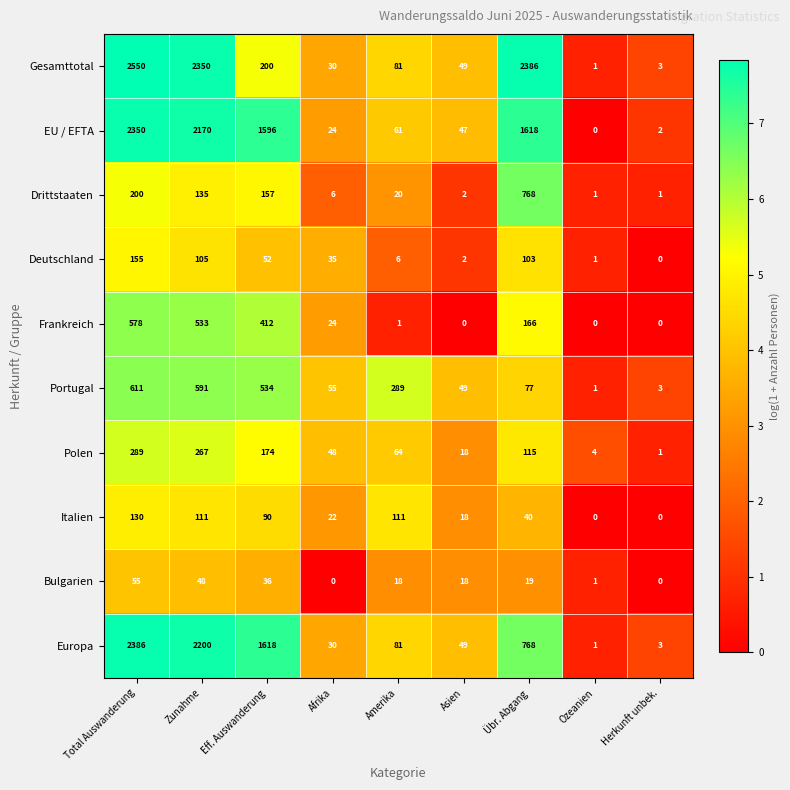

True or false: Drittstaaten has a value of 64 at Zunahme.

False